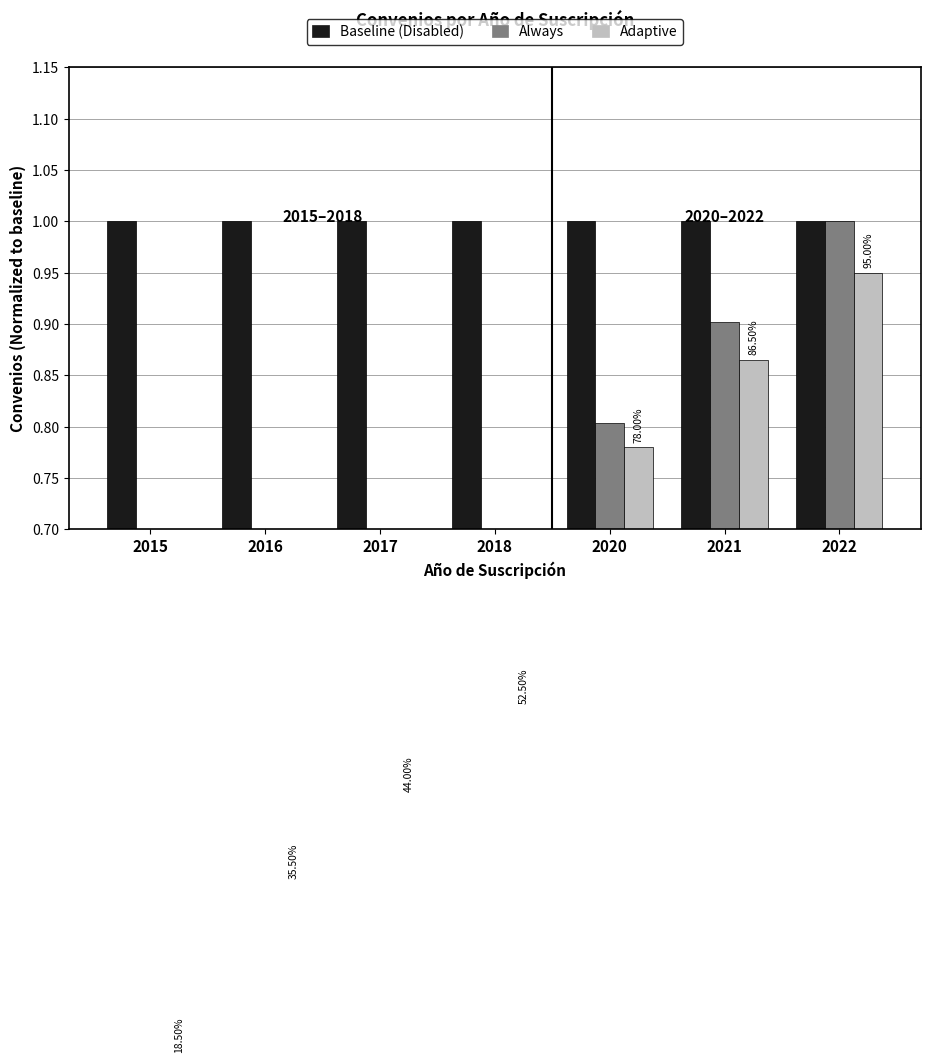

At which label is Baseline (Disabled) closest to 1?

2015